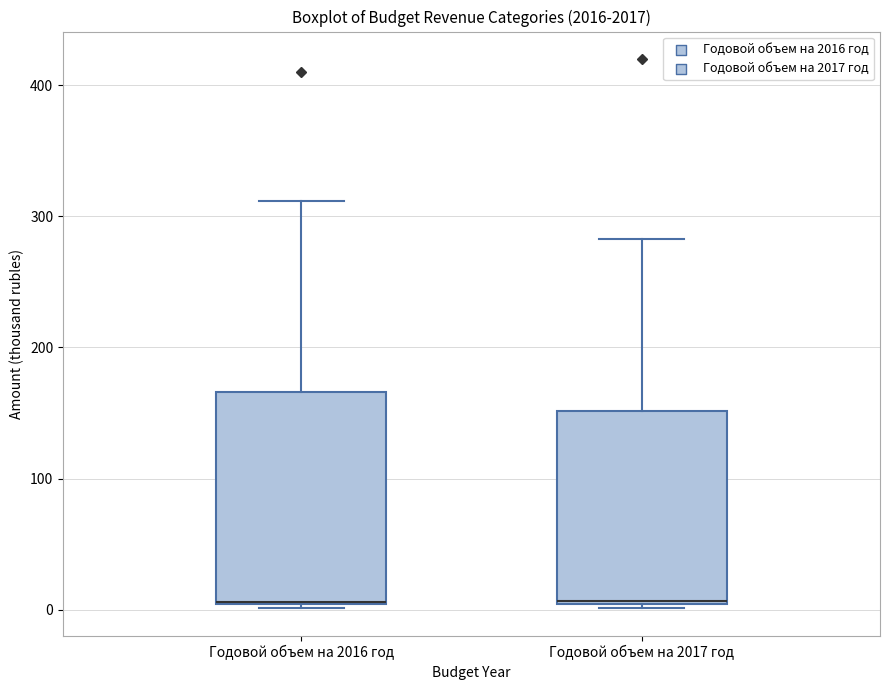

Where is the lower edge of the box for Годовой объем на 2017 год on the y-axis? The values are not printed on the chart, so give them approximately, as read against the axis.

0